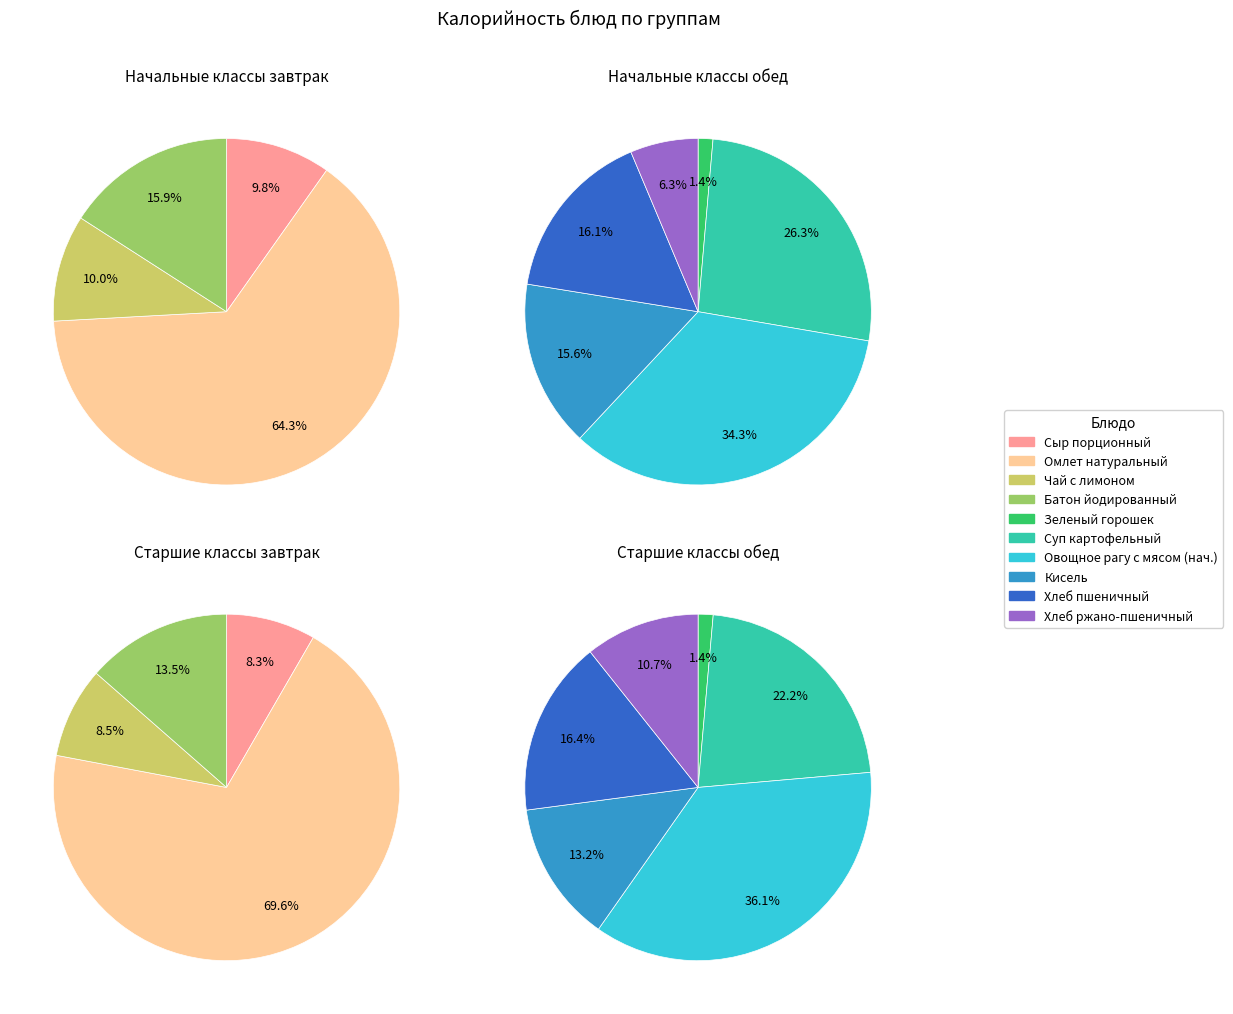

Which series changed the most between 6 and 8?

Старшие классы обед